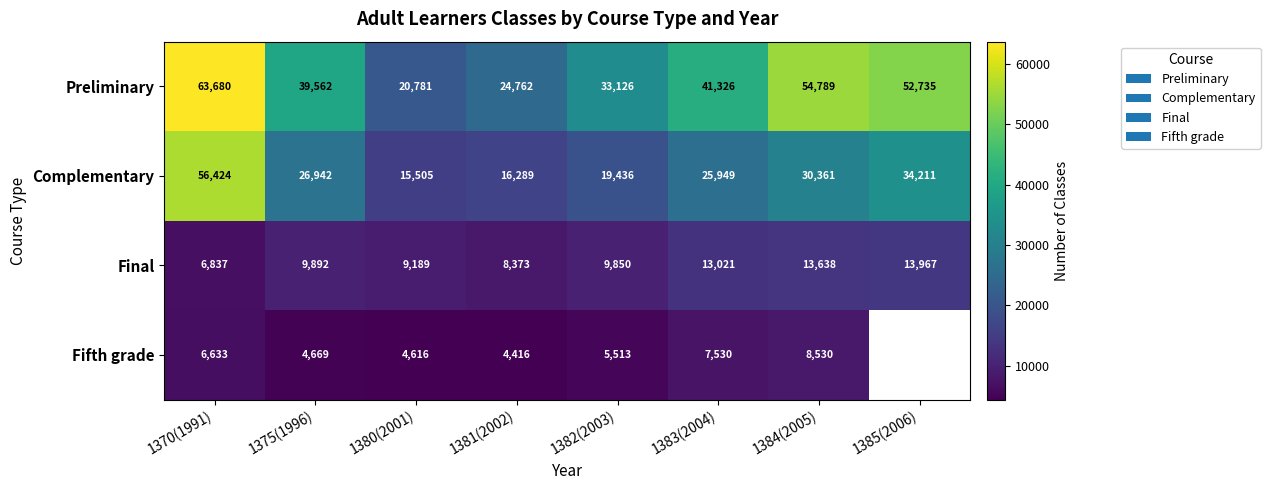

List the labels in order of Complementary value, largest first.

1370(1991), 1385(2006), 1384(2005), 1375(1996), 1383(2004), 1382(2003), 1381(2002), 1380(2001)